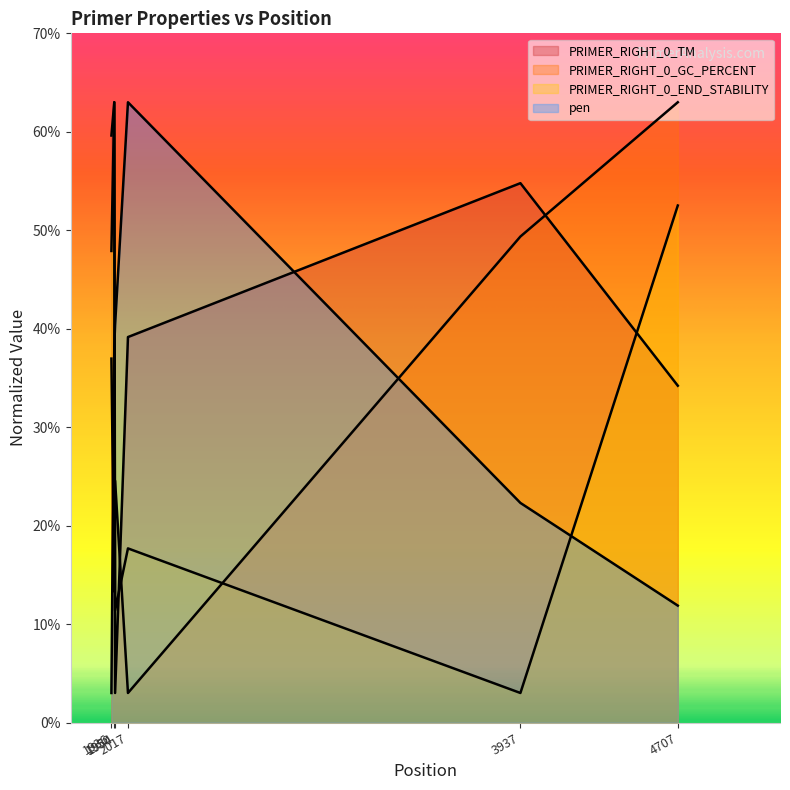

Reading left to right, what are all the values shown in this chart?

PRIMER_RIGHT_0_TM: 59.6	63.0	3.0	39.2	54.8	34.2
PRIMER_RIGHT_0_GC_PERCENT: 37.0	13.3	24.6	3.0	49.4	63.0
PRIMER_RIGHT_0_END_STABILITY: 47.9	63.0	11.4	17.7	3.0	52.5
pen: 3.0	38.2	40.4	63.0	22.3	11.9